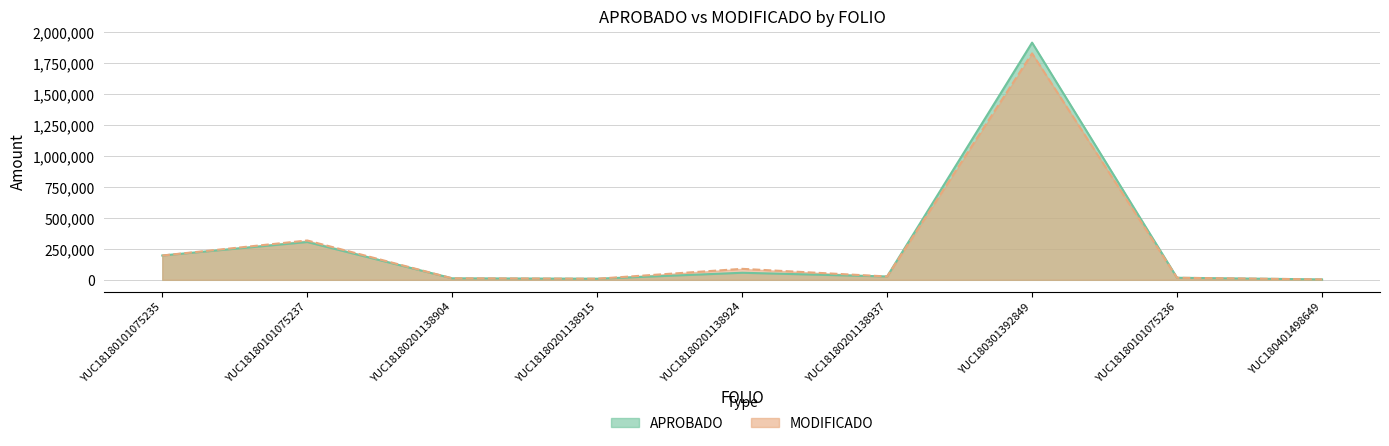

What is the total value across all series at YUC180401498649?

6612.0